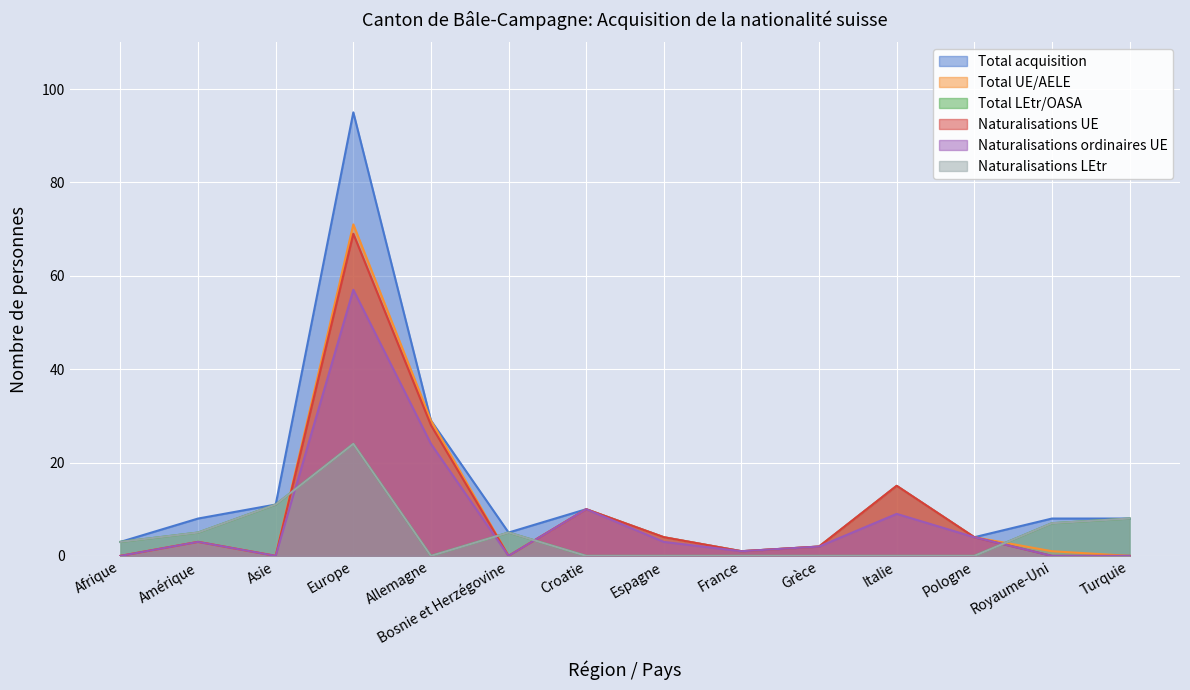

What is the difference between the maximum and second lowest values in the Naturalisations LEtr series?

24